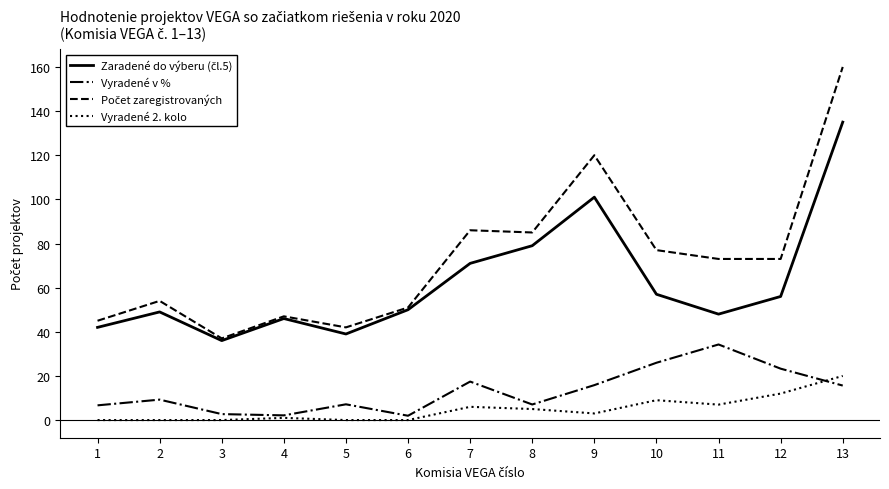

Which label corresponds to the largest value in the chart?

13